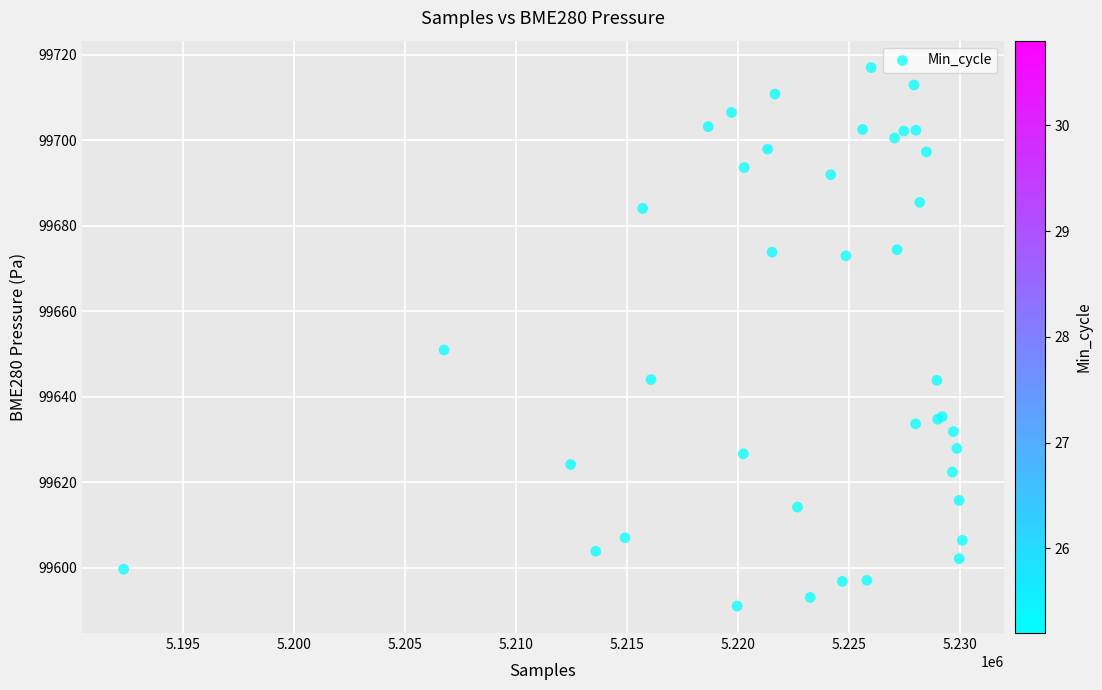

What Y value in the scatter plot is closest to 99654?

99651.0